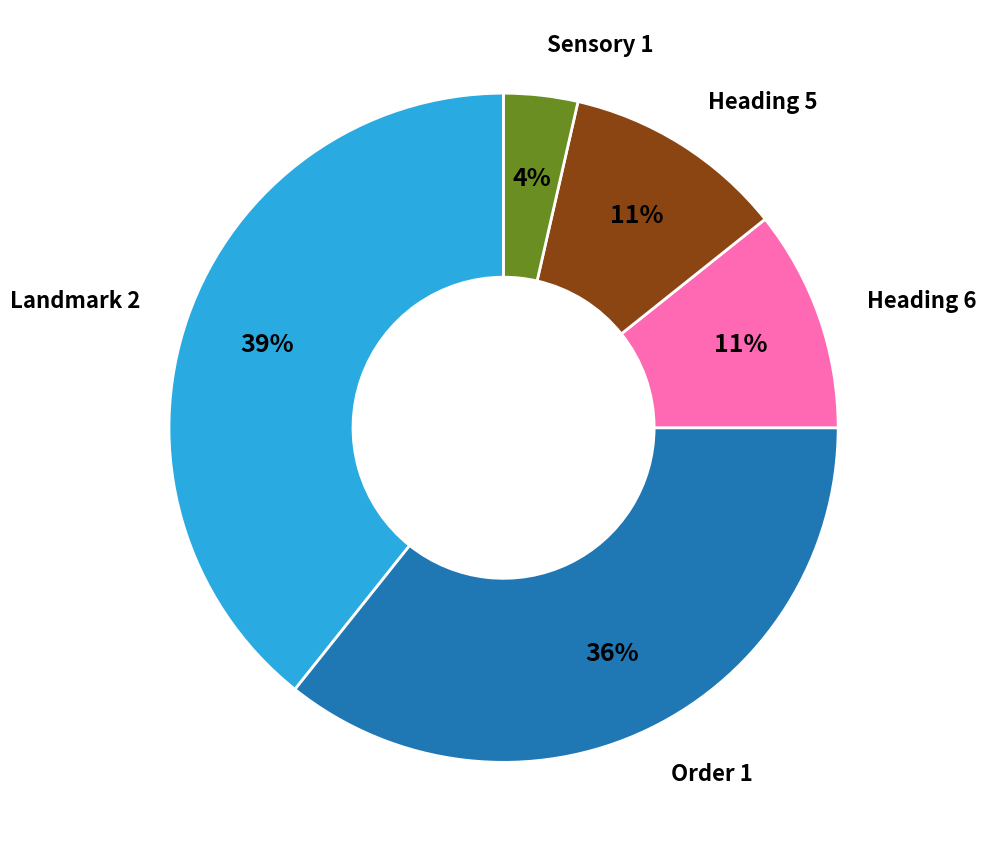

Count the number of slices in the pie.

5